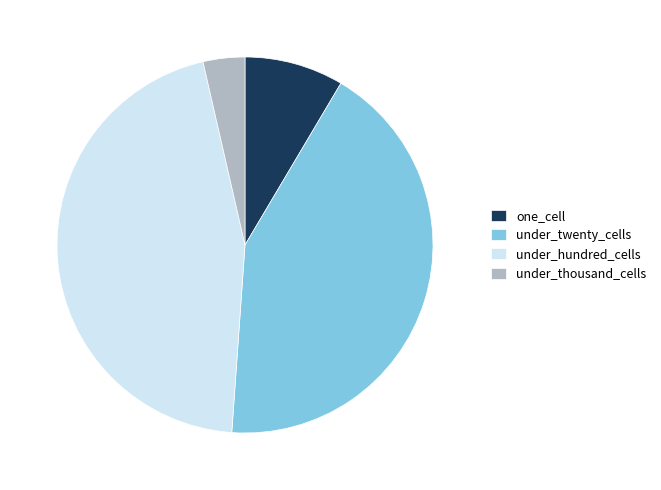

Does under_twenty_cells represent more than half of the total?

No